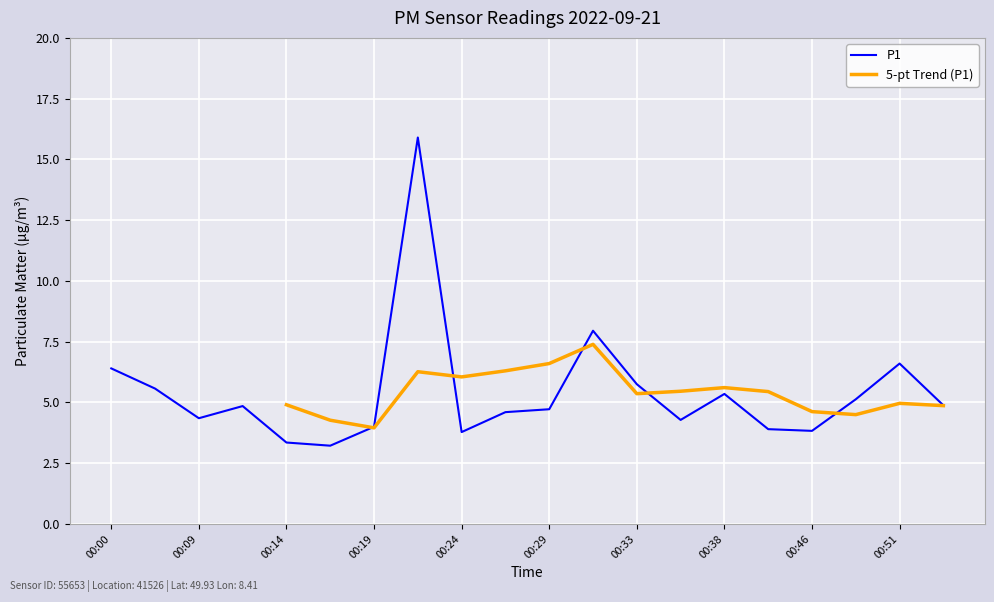

The value of P1 at 00:09 is 1.3. True or false?

False